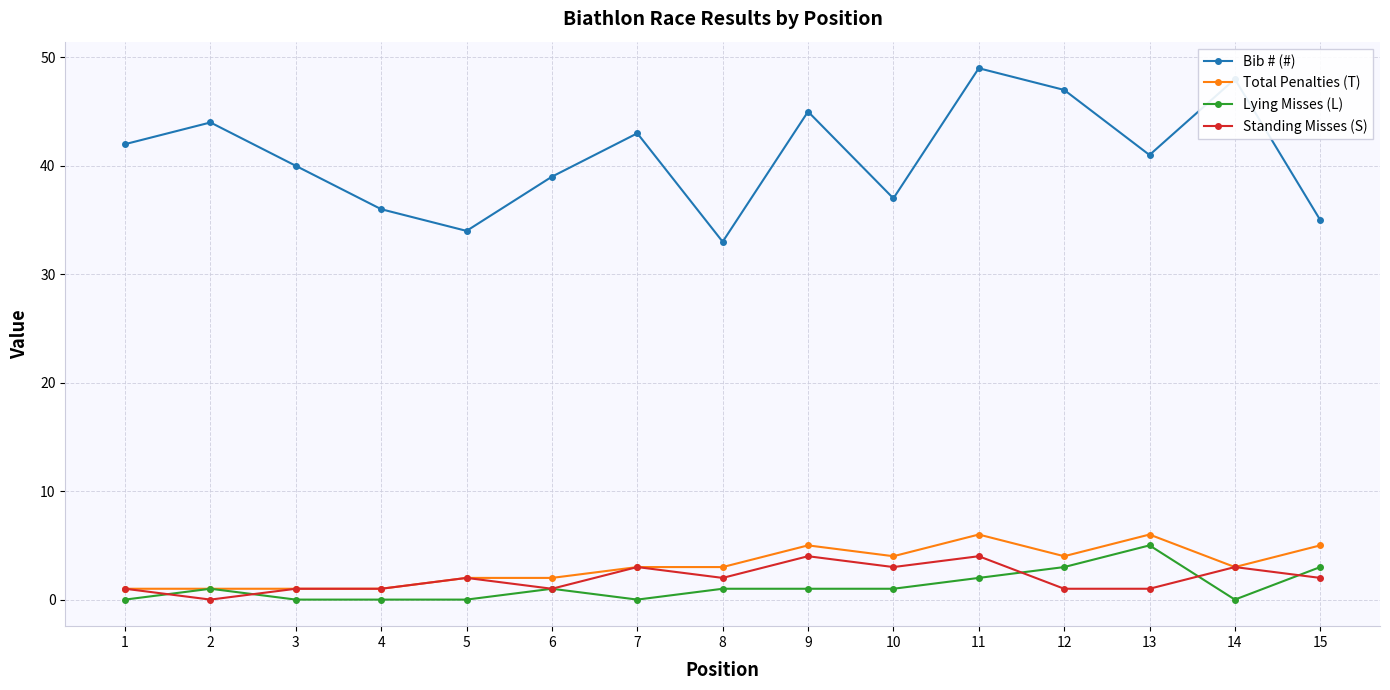

Which series has the largest range (max minus min)?

Bib # (#)